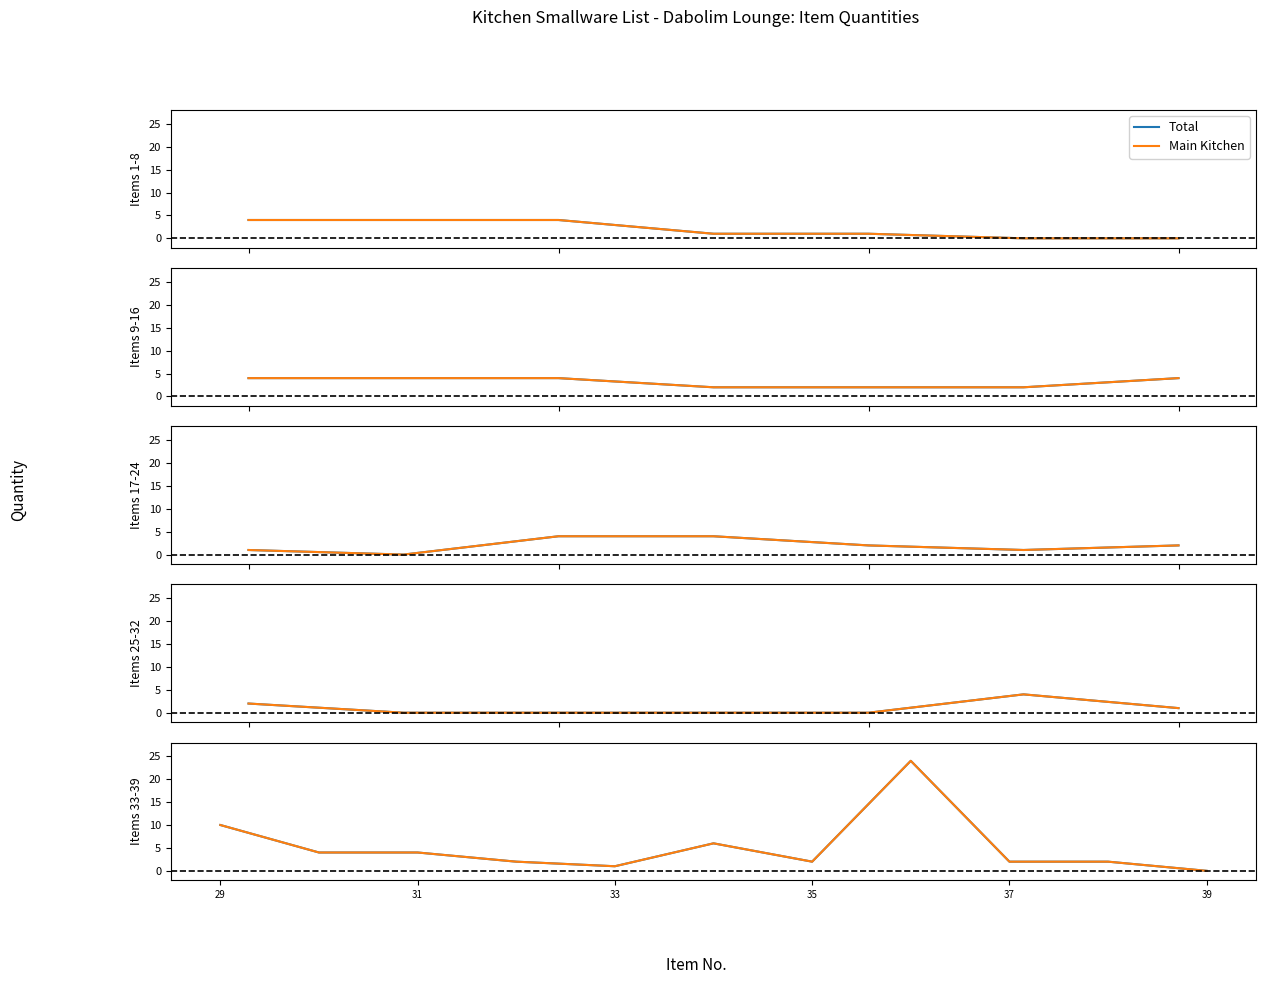

Which series has the widest spread of values?

Total